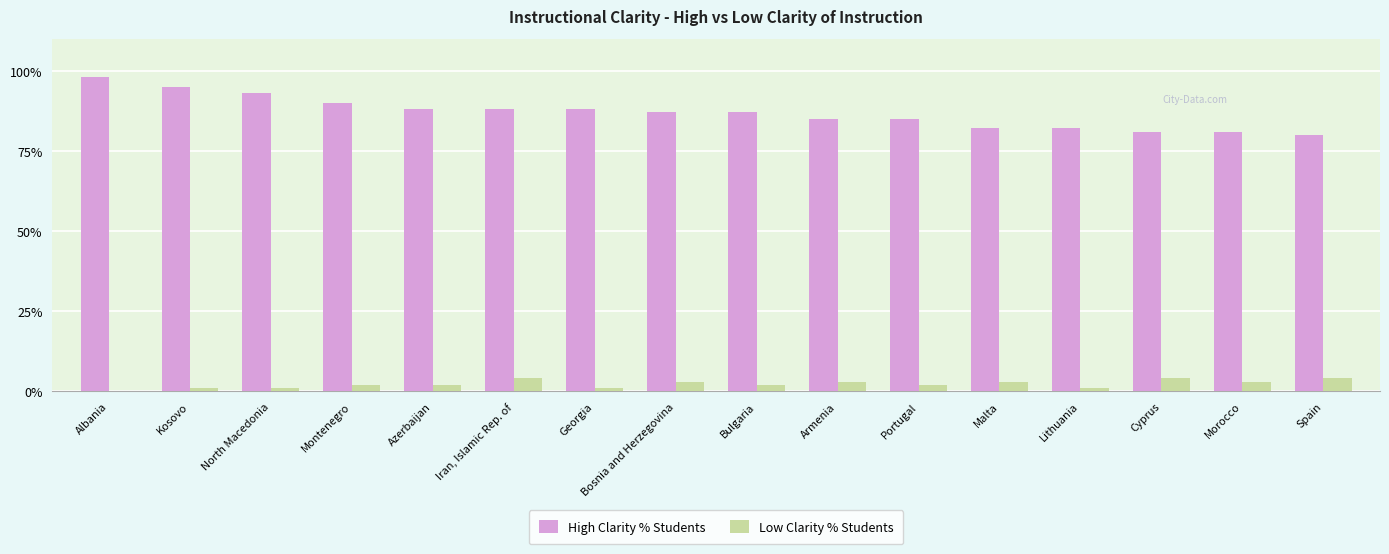

Reading left to right, list all the values displayed in this chart.

High Clarity % Students: 98	95	93	90	88	88	88	87	87	85	85	82	82	81	81	80
Low Clarity % Students: 0	1	1	2	2	4	1	3	2	3	2	3	1	4	3	4